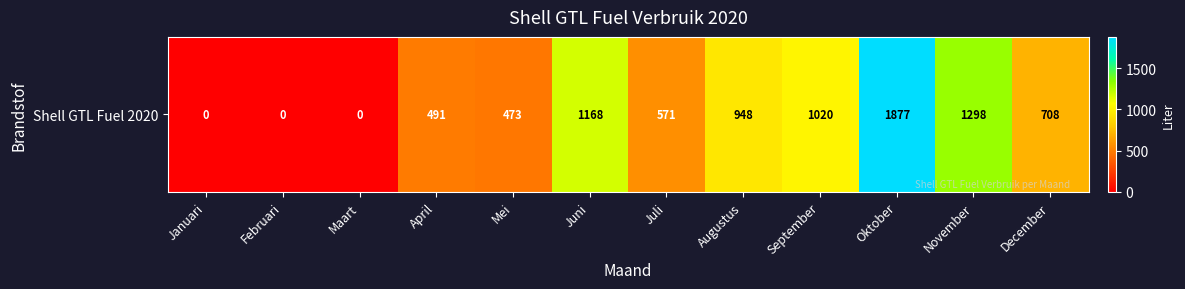

Is it true that the value at April is 302?

False